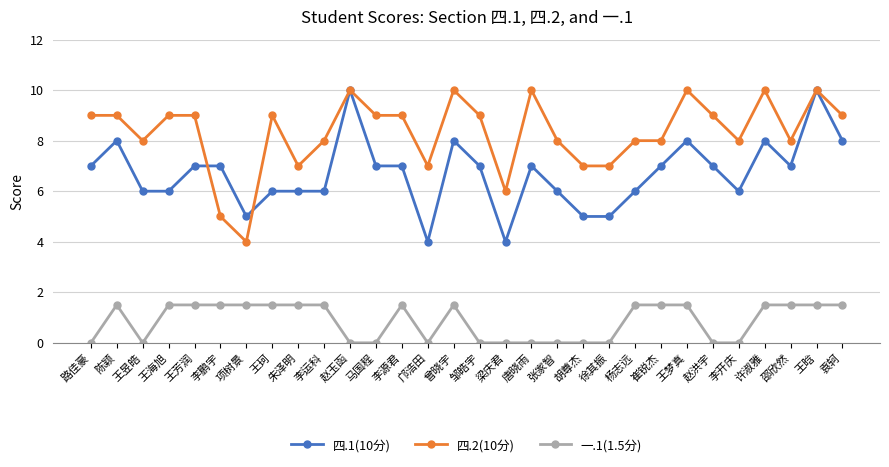

Which series changed the most between 项树景 and 杨志远?

四.2(10分)